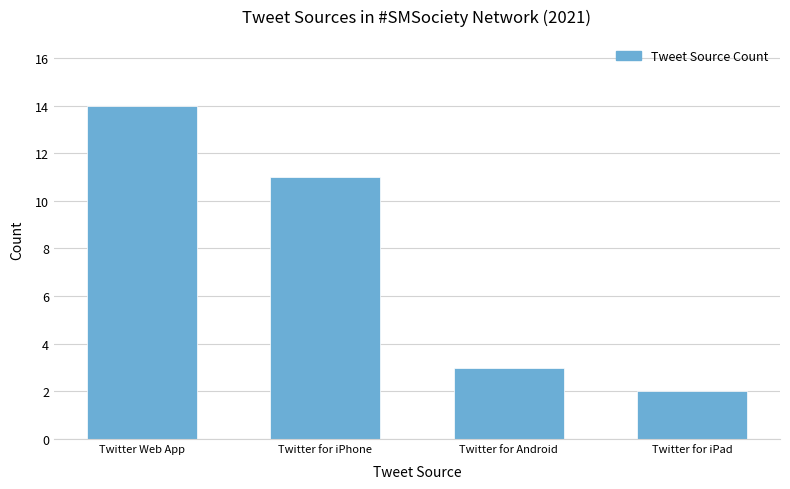

Reading left to right, what are all the values shown in this chart?

Twitter Web App=14	Twitter for iPhone=11	Twitter for Android=3	Twitter for iPad=2